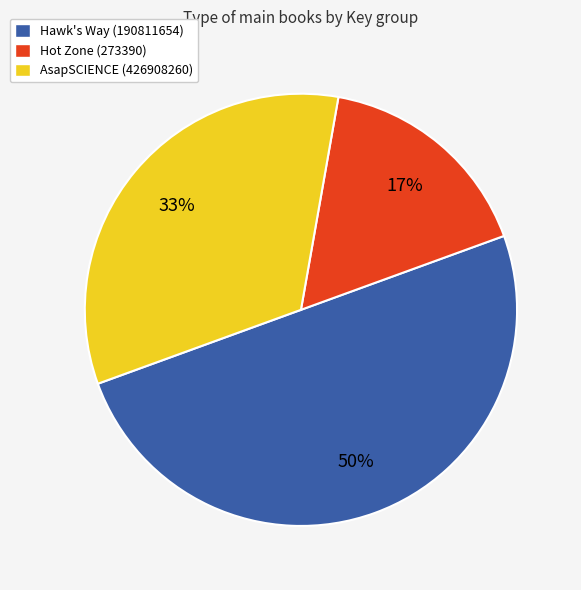

To the nearest percent, what is the difference between the largest and smallest slice percentages?

33%